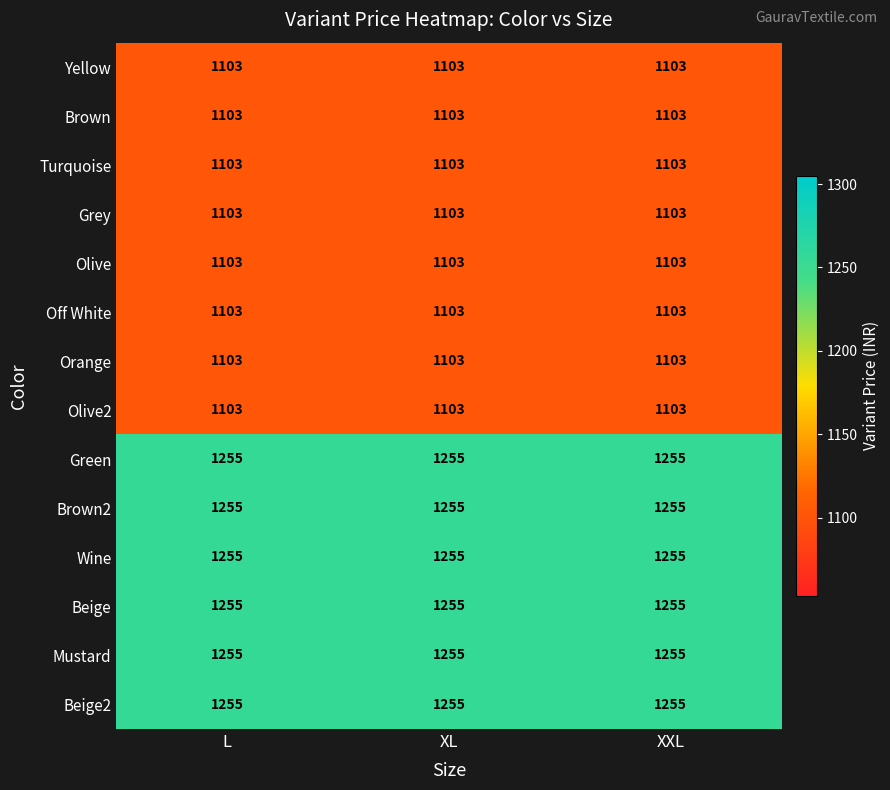

At how many categories does at least one series exceed 1207?

3